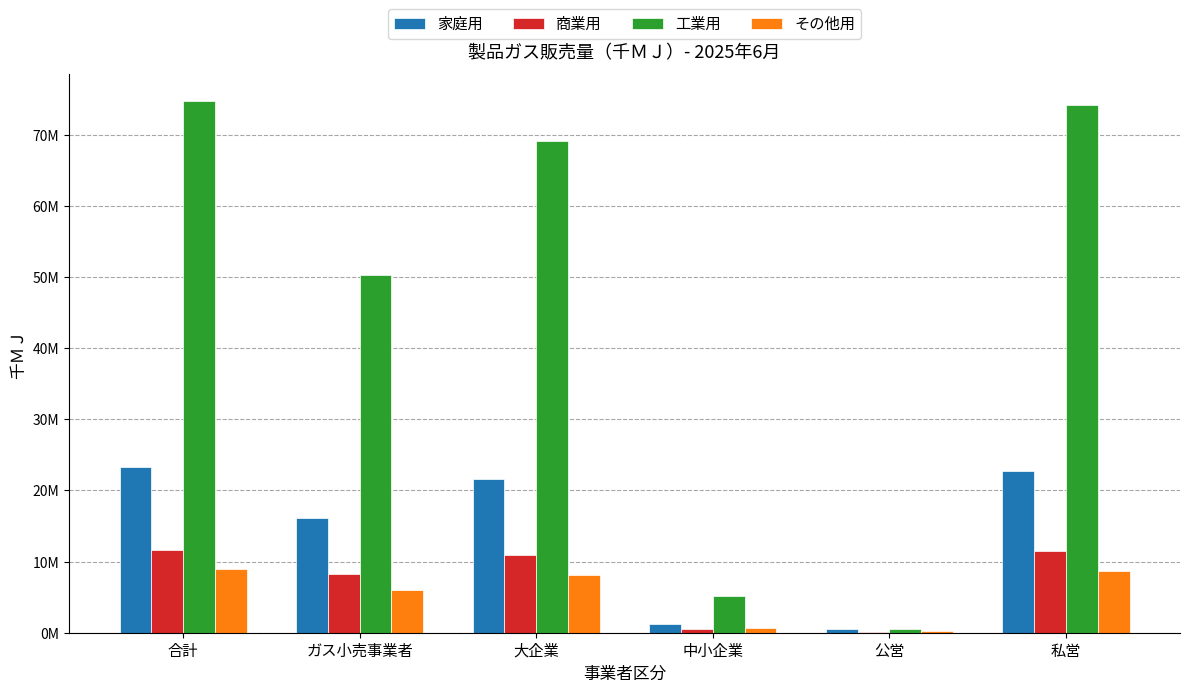

Between ガス小売事業者 and 大企業, which series saw the biggest shift?

工業用